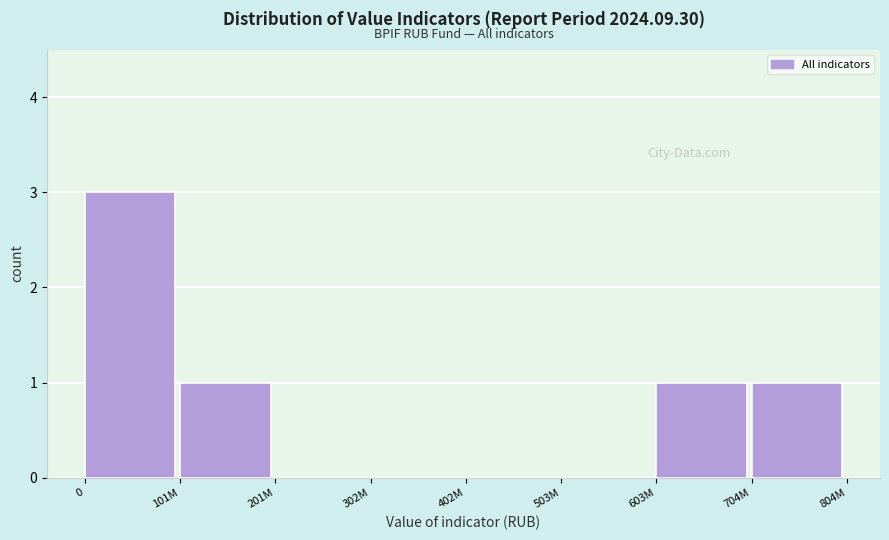

Reading left to right, extract all data points from this chart.

0=3	101M=1	201M=0	302M=0	402M=0	503M=0	603M=1	704M=1